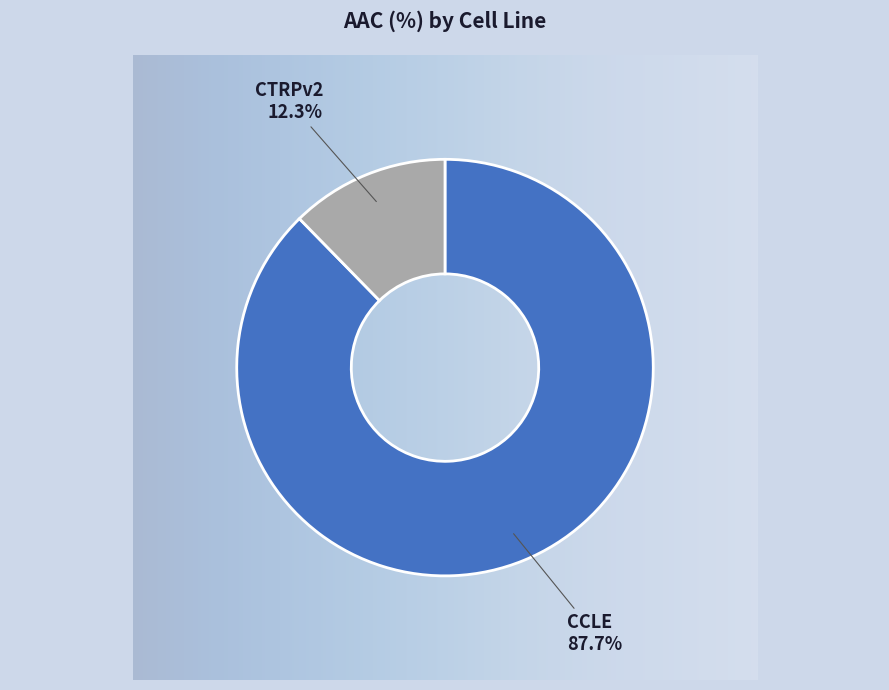

Is it true that CCLE is 88% of the pie?

True